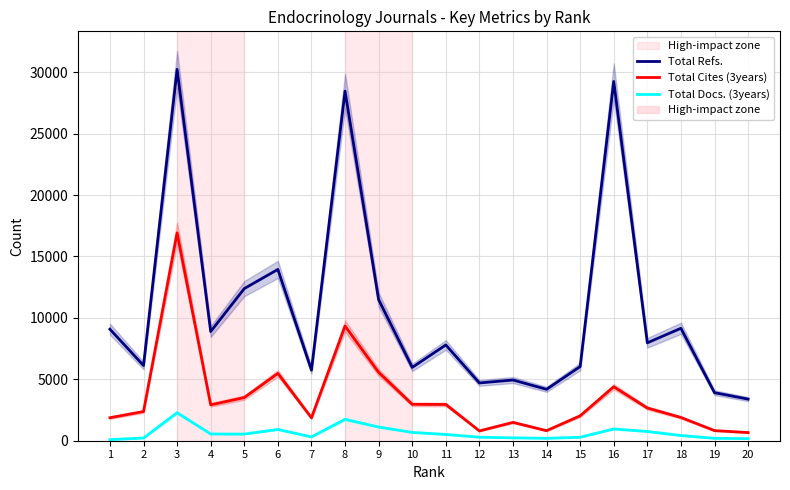

Reading left to right, list all the values displayed in this chart.

Total Refs.: 1=9080	2=6123	3=30237	4=8891	5=12387	6=13947	7=5749	8=28462	9=11487	10=5970	11=7797	12=4704	13=4942	14=4186	15=6039	16=29252	17=7971	18=9154	19=3911	20=3388
Total Cites (3years): 1=1872	2=2377	3=16920	4=2920	5=3514	6=5483	7=1864	8=9336	9=5569	10=2963	11=2952	12=799	13=1495	14=818	15=2030	16=4393	17=2665	18=1893	19=825	20=664
Total Docs. (3years): 1=90	2=220	3=2281	4=547	5=541	6=918	7=310	8=1743	9=1118	10=676	11=510	12=287	13=234	14=198	15=282	16=957	17=753	18=421	19=197	20=172